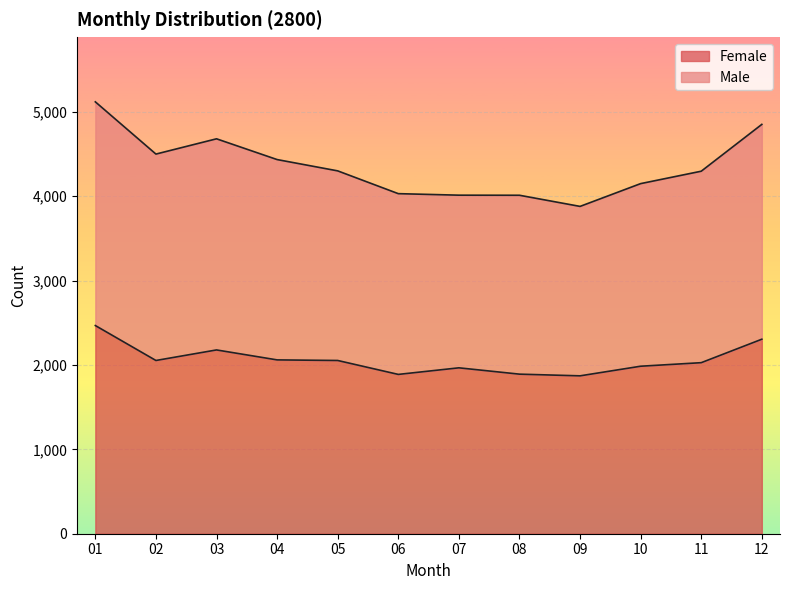

At which category is the sum across all series the highest?

01